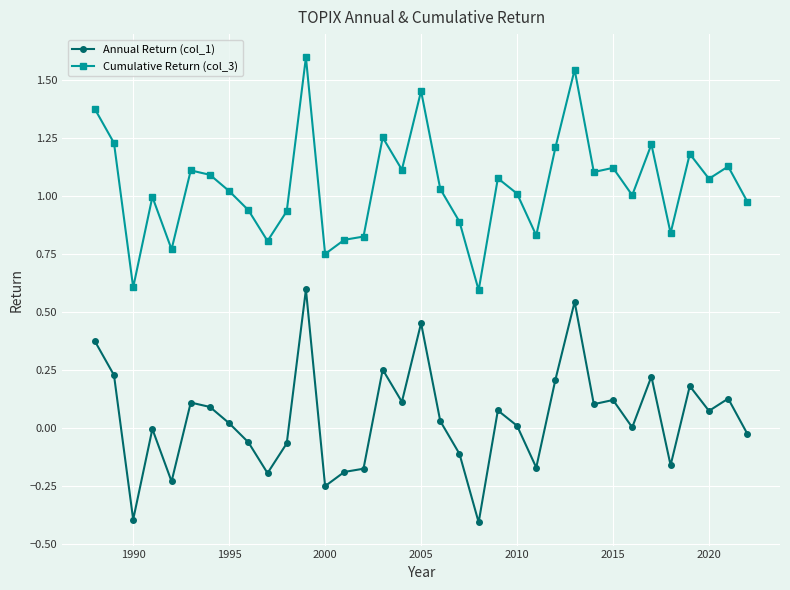

Which series has the largest total across all categories?

Cumulative Return (col_3)